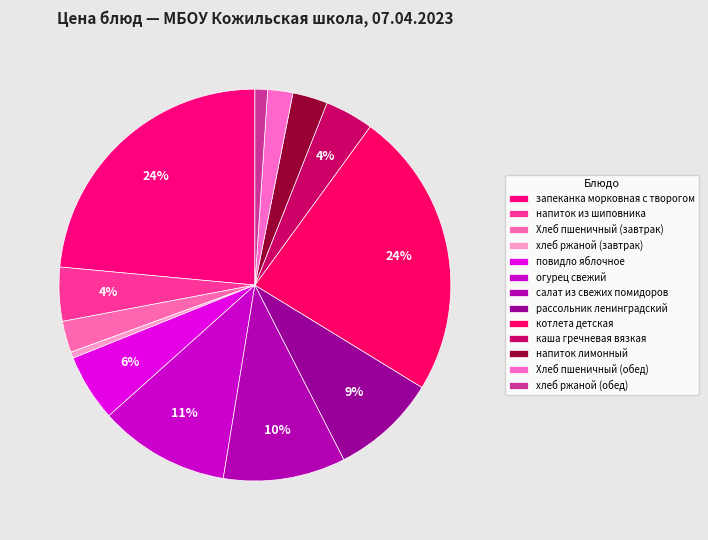

Is there a majority slice in this chart?

No